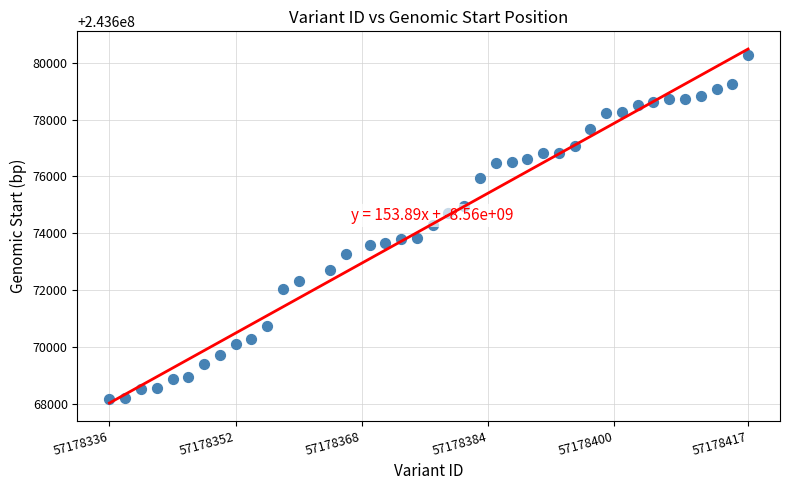

What is the range of X values (max minus min)?

81